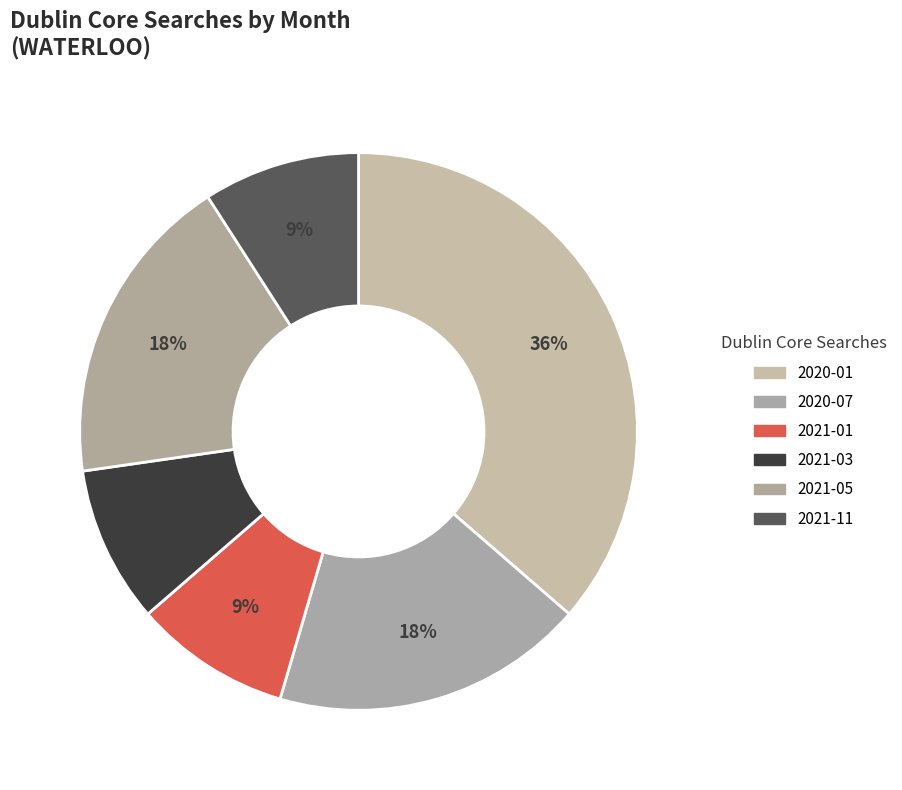

How many slices are in this pie chart?

6